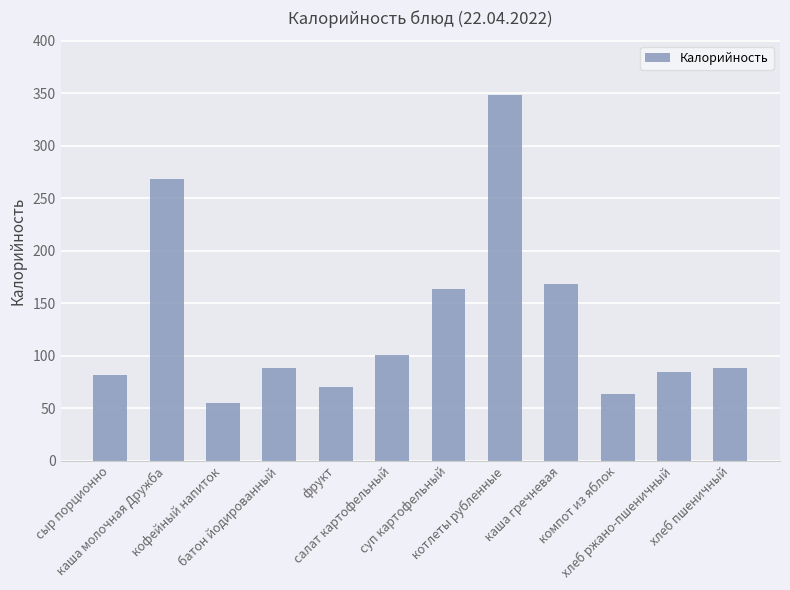

What is the smallest value displayed?

55.1